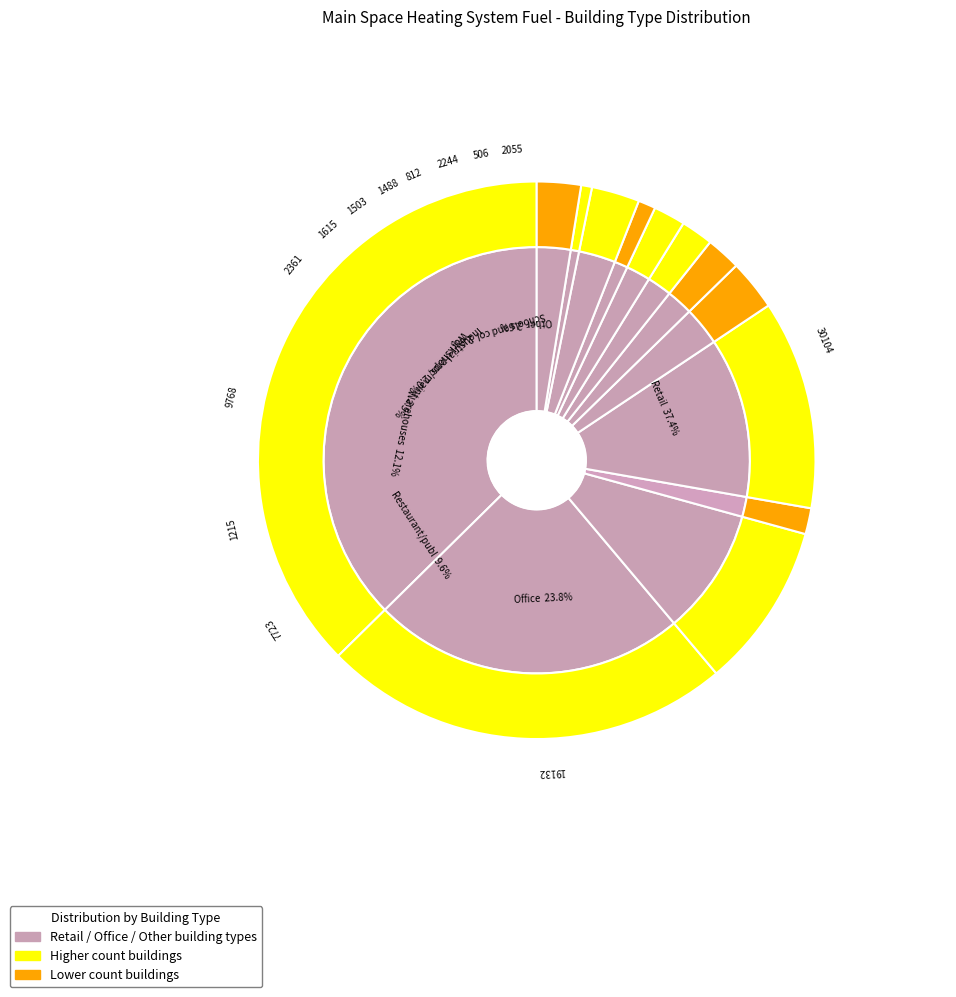

Which category has the biggest portion of the pie?

Retail